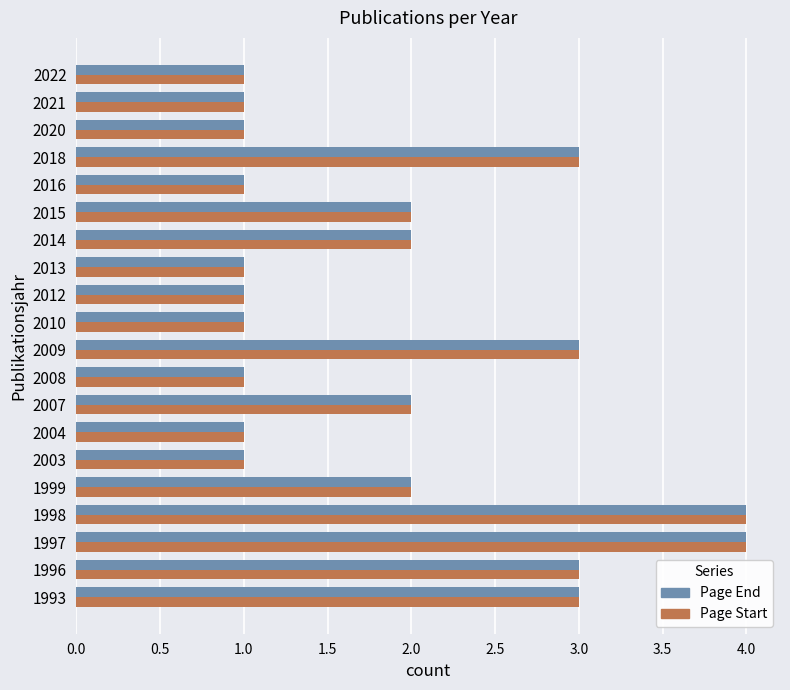

True or false: Page End has a value of 1 at 2003.

True